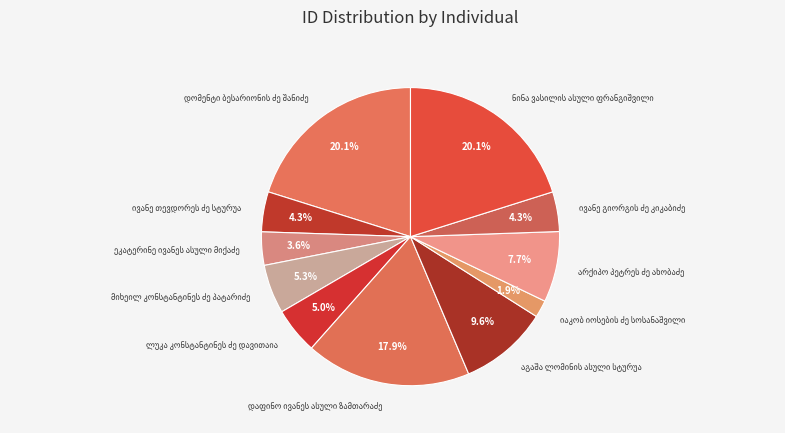

Is there a majority slice in this chart?

No